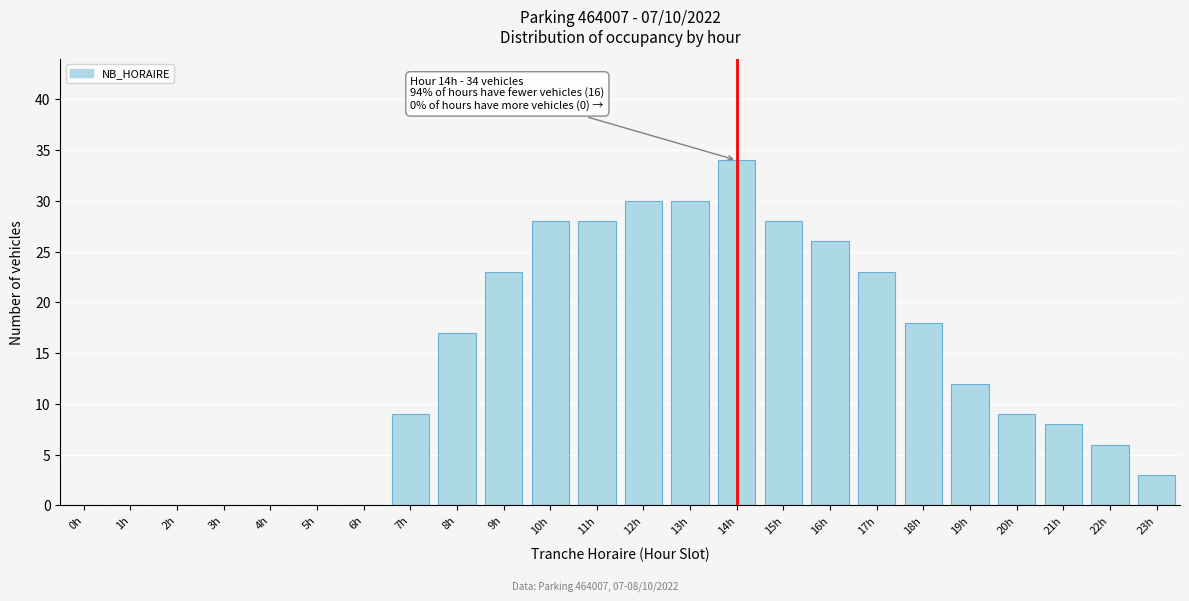

Reading left to right, what are all the values shown in this chart?

0h=0	1h=0	2h=0	3h=0	4h=0	5h=0	6h=0	7h=9	8h=17	9h=23	10h=28	11h=28	12h=30	13h=30	14h=34	15h=28	16h=26	17h=23	18h=18	19h=12	20h=9	21h=8	22h=6	23h=3